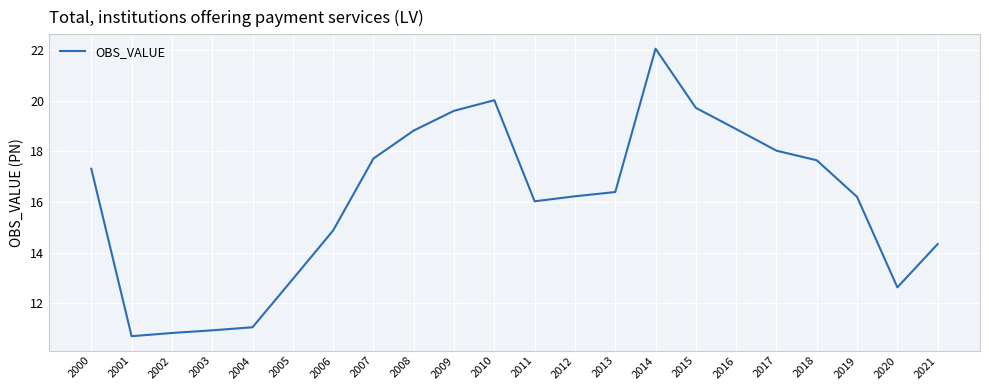

Which label corresponds to the smallest value in the chart?

2001